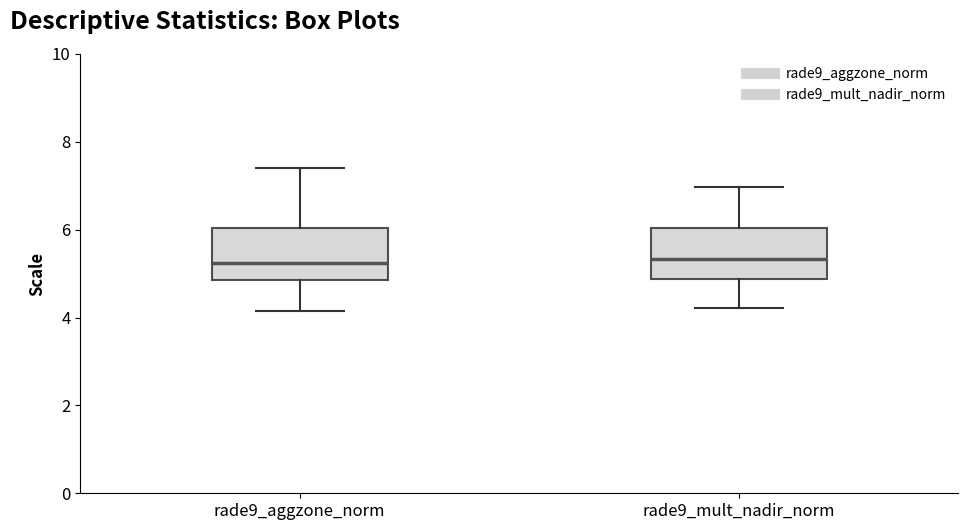

Reading left to right, transcribe this box plot: for each box, give where its median line is, the range the box spans, and where its two whiskers end, as read against the y-axis. The values are not printed on the chart, so give them approximately, as read against the axis.

rade9_aggzone_norm: median 5.2, box 4.8 to 6.0, whiskers 4.2 to 7.4
rade9_mult_nadir_norm: median 5.4, box 4.8 to 6.0, whiskers 4.2 to 7.0